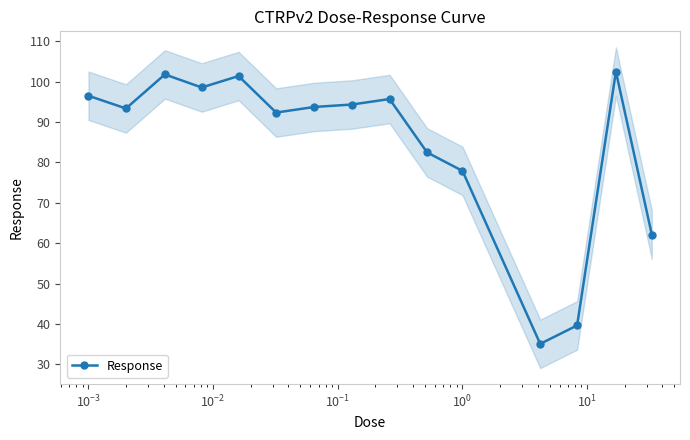

True or false: Response has more than 0 points higher than both neighbors.

True